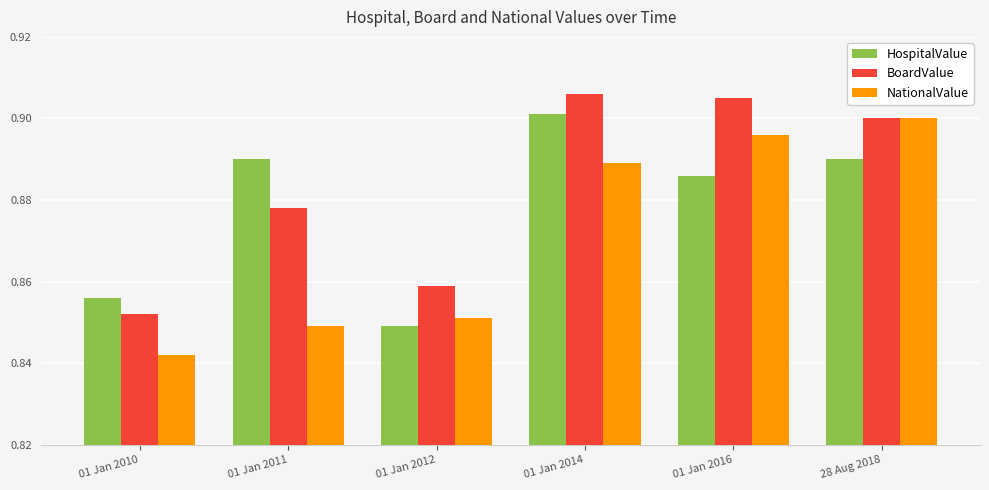

Rank the categories by NationalValue value from lowest to highest.

01 Jan 2010, 01 Jan 2011, 01 Jan 2012, 01 Jan 2014, 01 Jan 2016, 28 Aug 2018